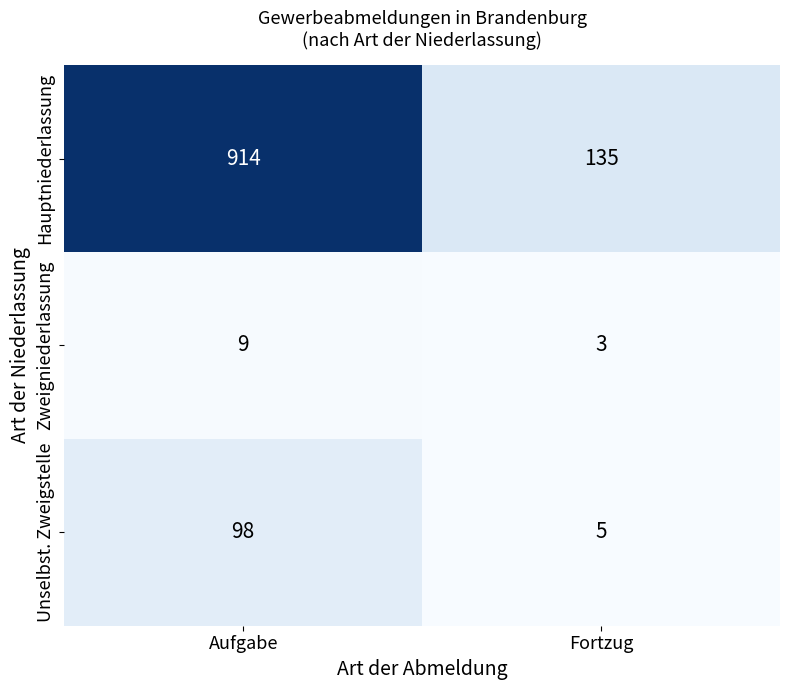

How many data points does each series have?

2